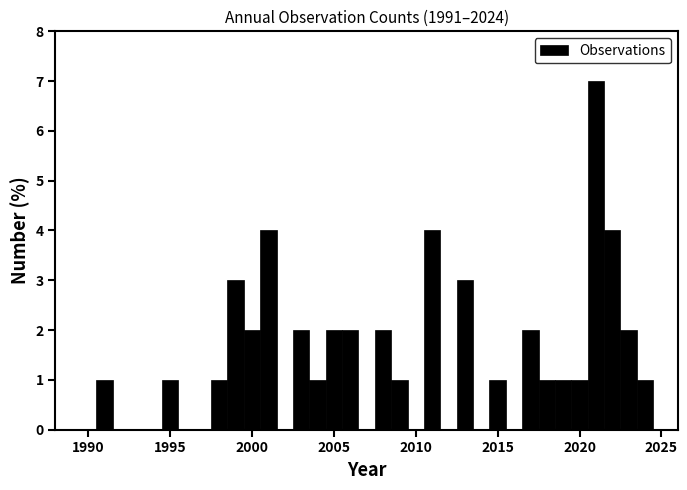

Read against the x-axis, roughly where is the centre of the tallest bar?

2021.0